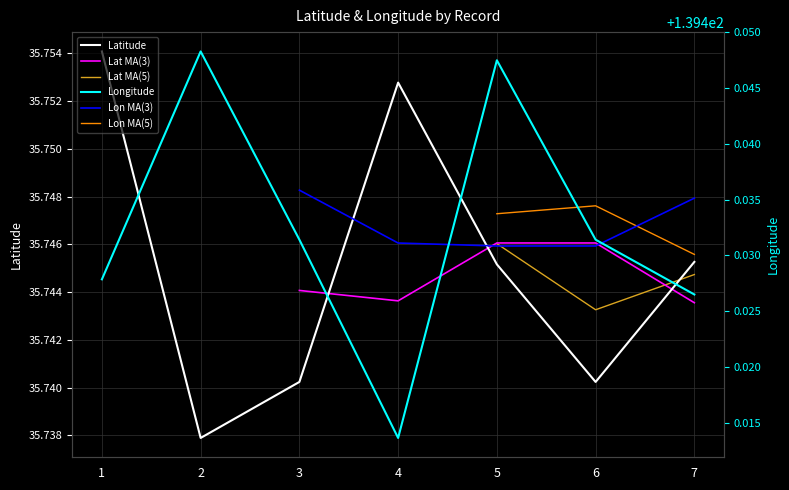

Which series has the widest spread of values?

Longitude